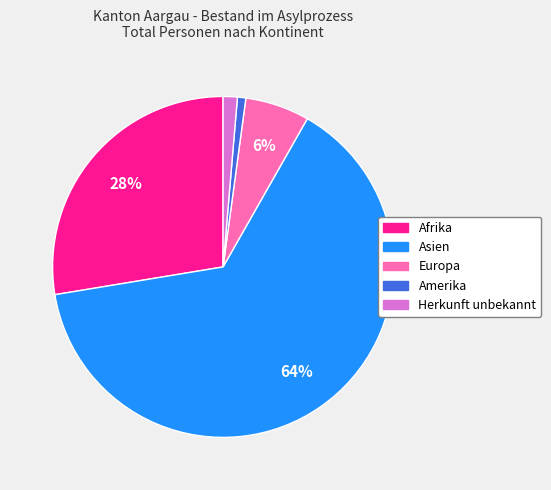

How many segments does this pie chart have?

5